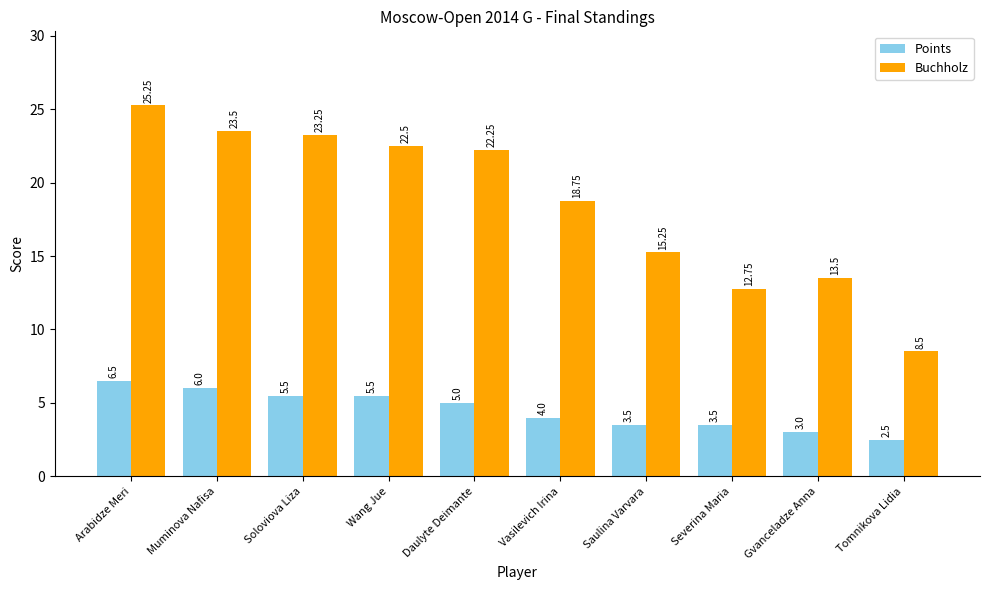

Is it true that Buchholz equals 5.8 at Arabidze Meri?

False